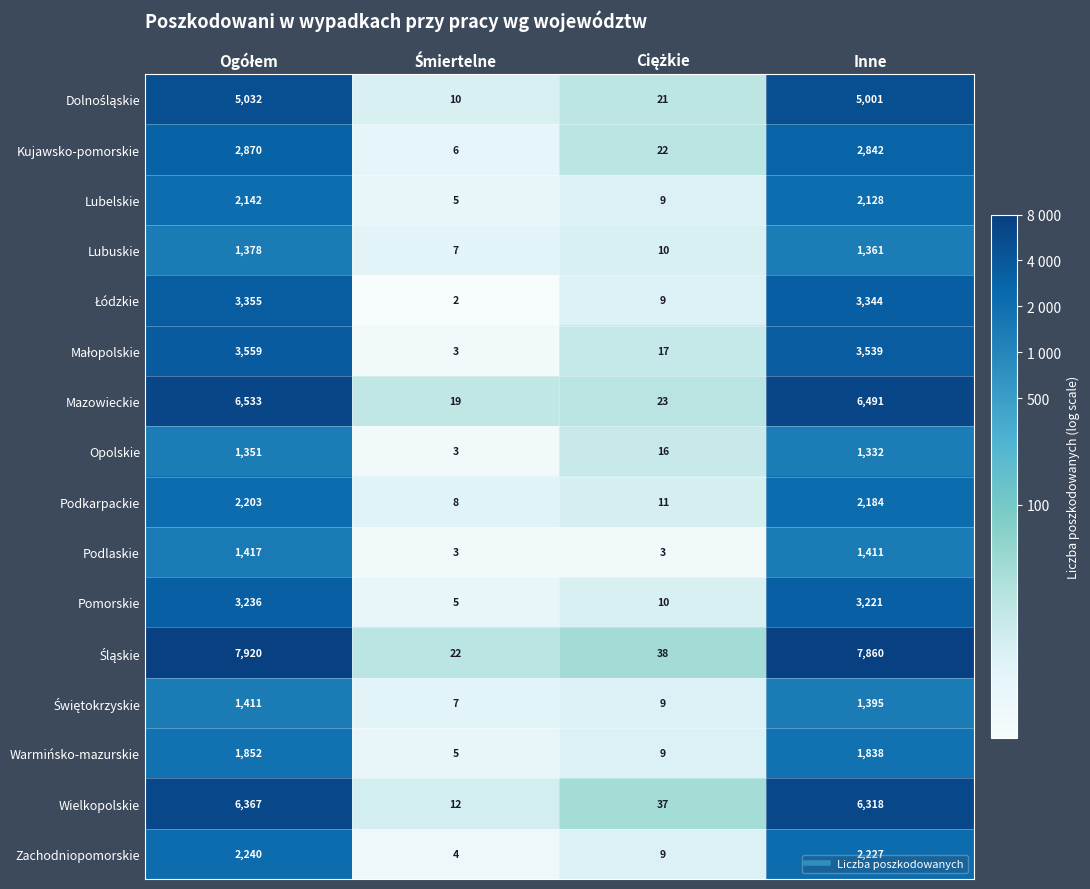

What is the average value of the Pomorskie series?

1618